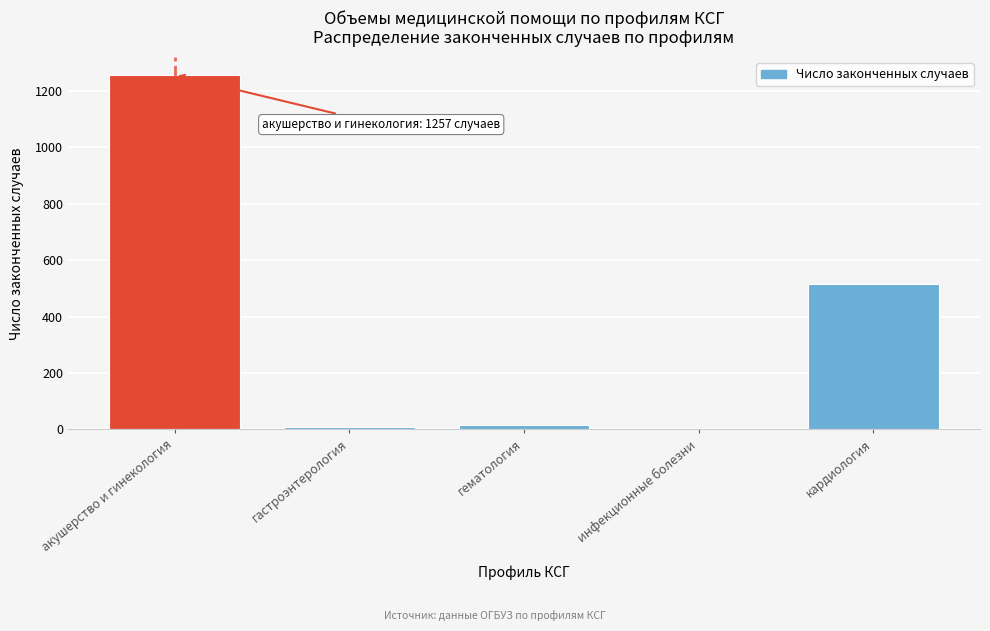

Reading right to left, extract all data points from this chart.

кардиология=515	инфекционные болезни=2	гематология=14	гастроэнтерология=8	акушерство и гинекология=1257